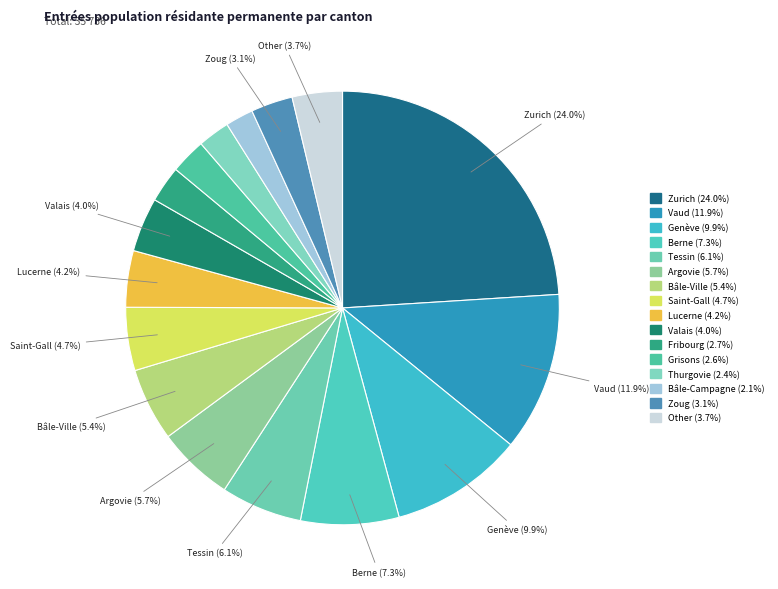

How many segments does this pie chart have?

16